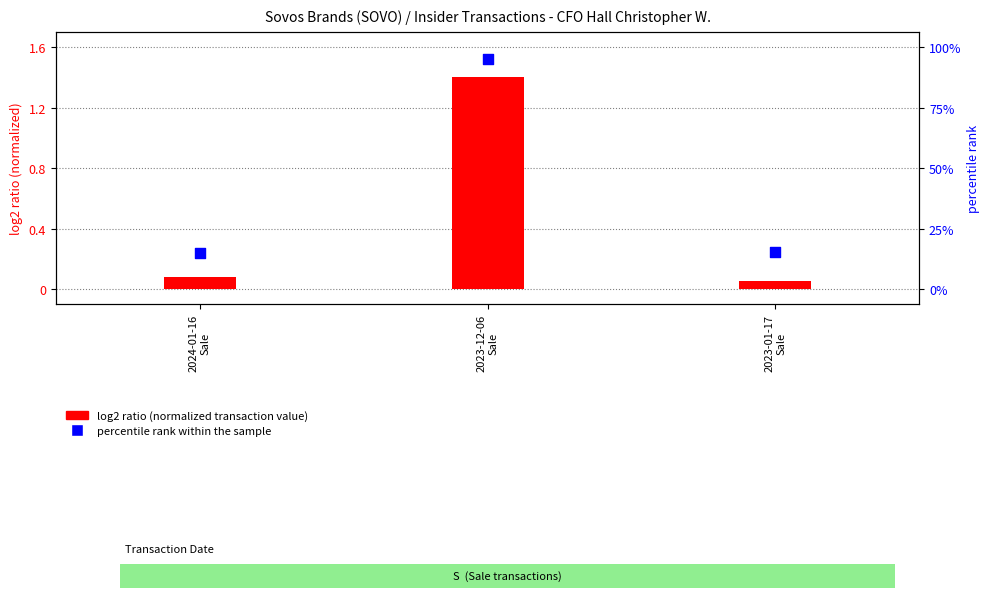

Which series reaches the minimum Y coordinate?

log2 ratio (normalized transaction value)